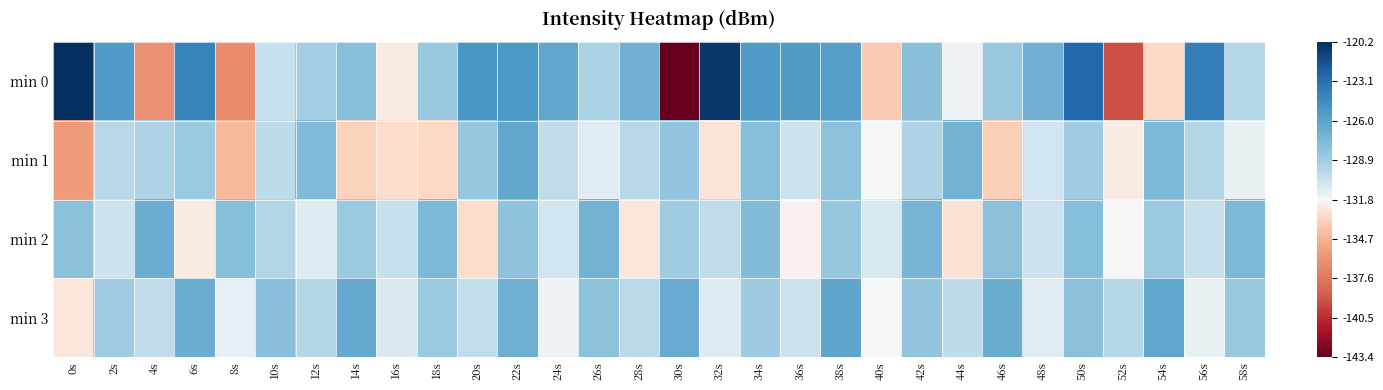

At which category is the sum across all series the highest?

22s